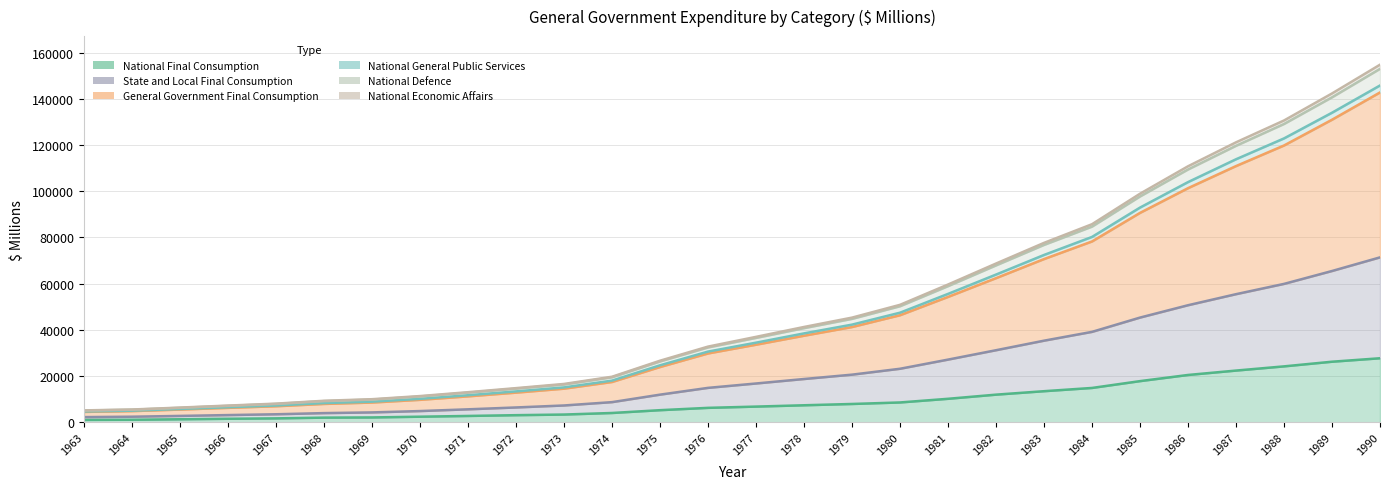

What are all the series names shown in the legend?

National Final Consumption, State and Local Final Consumption, General Government Final Consumption, National General Public Services, National Defence, National Economic Affairs